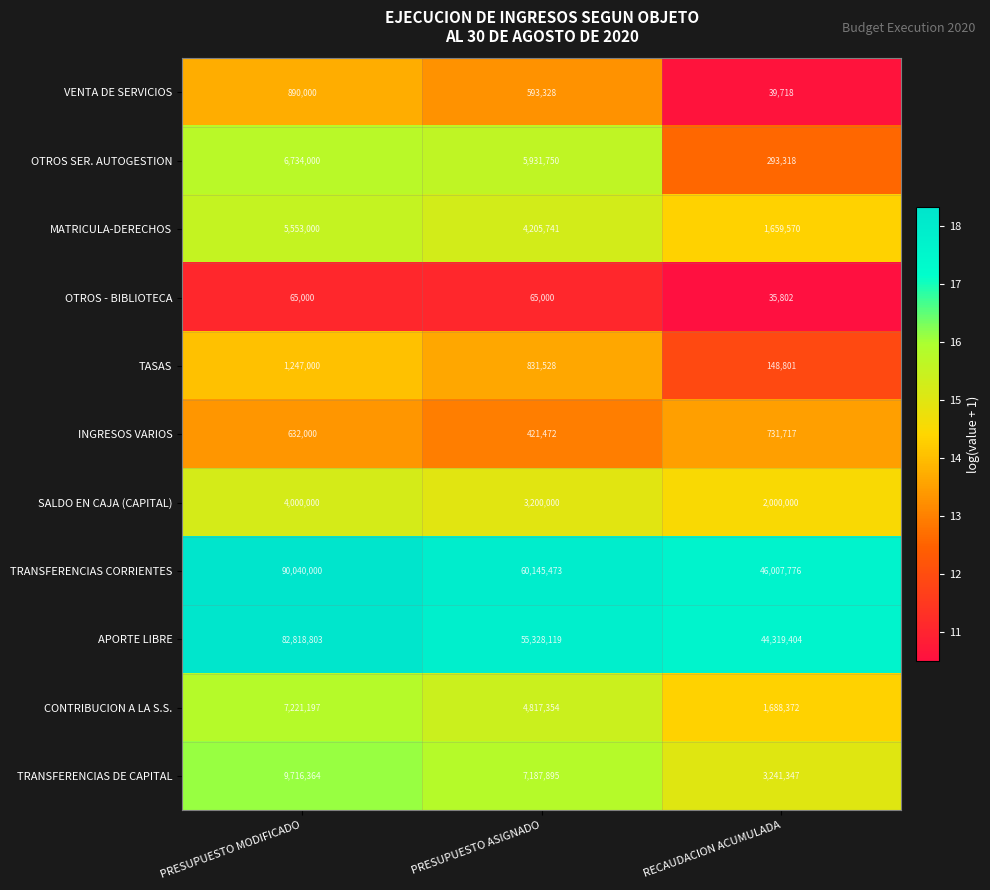

The SALDO EN CAJA (CAPITAL) series shows 2000000 at RECAUDACION ACUMULADA. True or false?

True